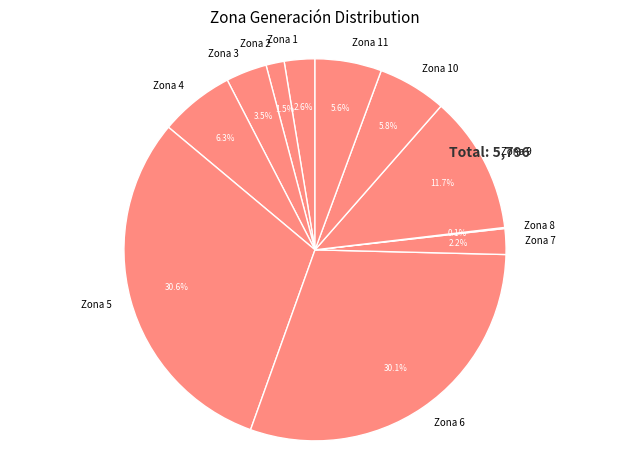

Is Zona 10 the majority of the pie?

No